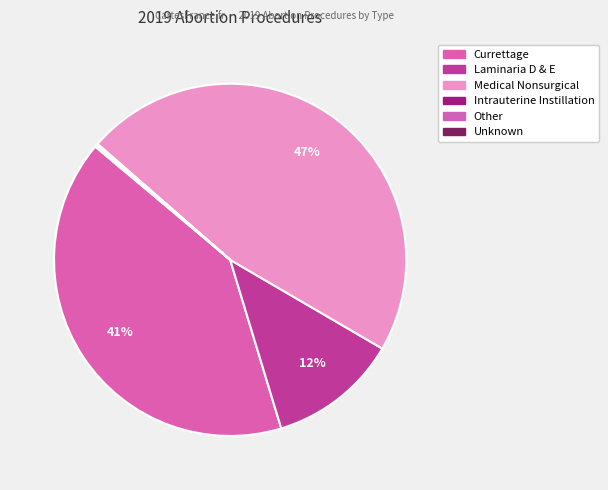

What is the largest slice in the pie chart?

Medical Nonsurgical